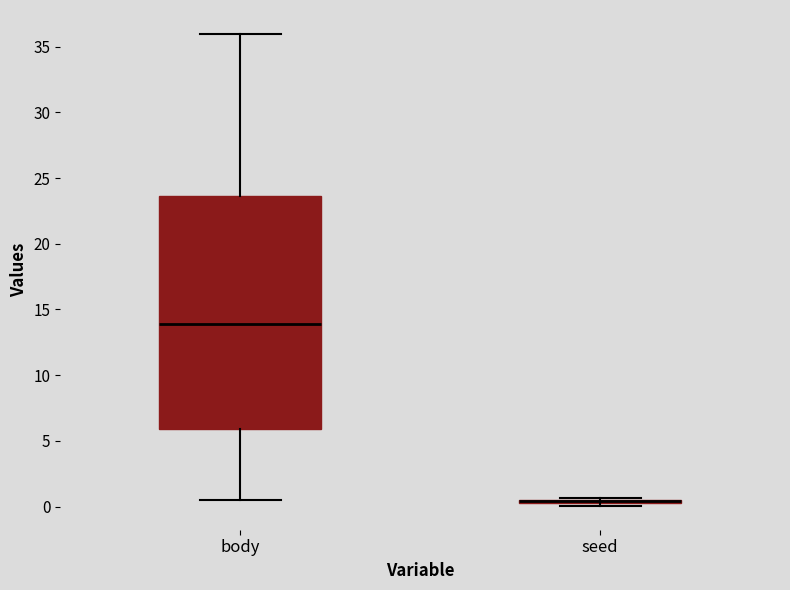

Where does the upper whisker of the box for body end on the y-axis? The values are not printed on the chart, so give them approximately, as read against the axis.

36.0